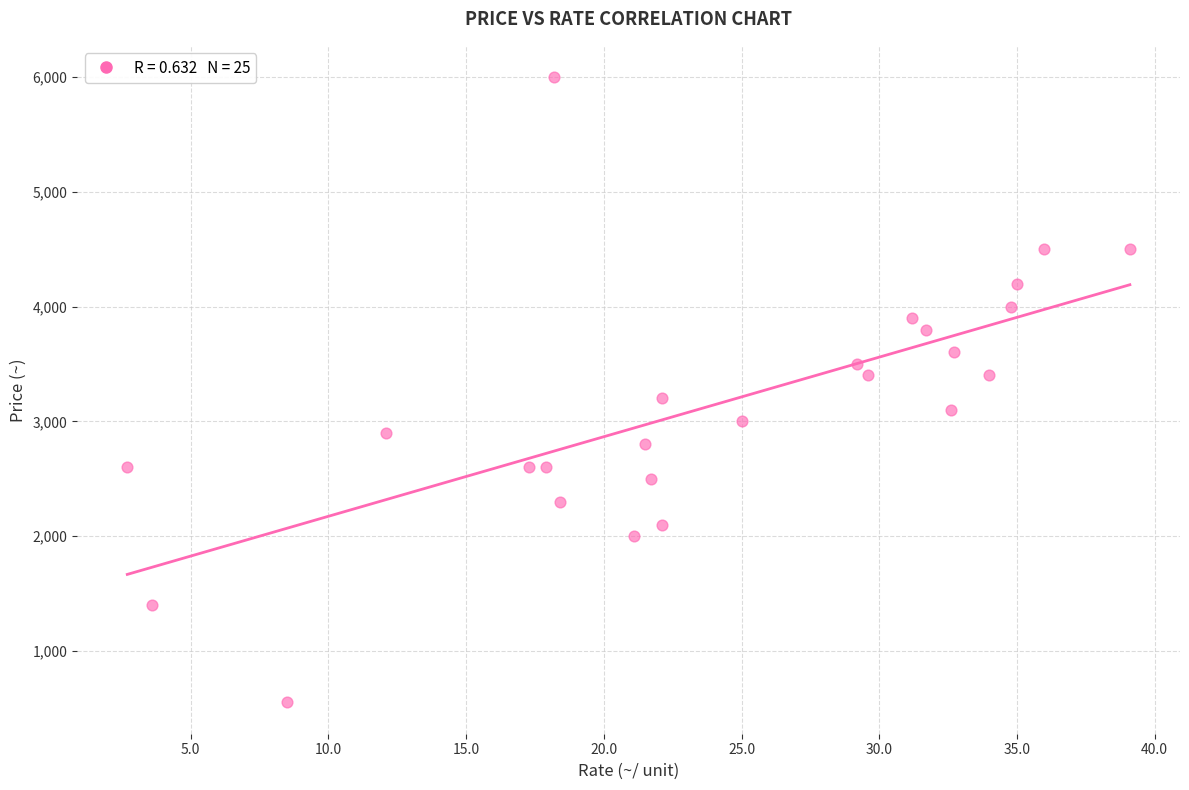

What is the range of Y values (max minus min)?

5450